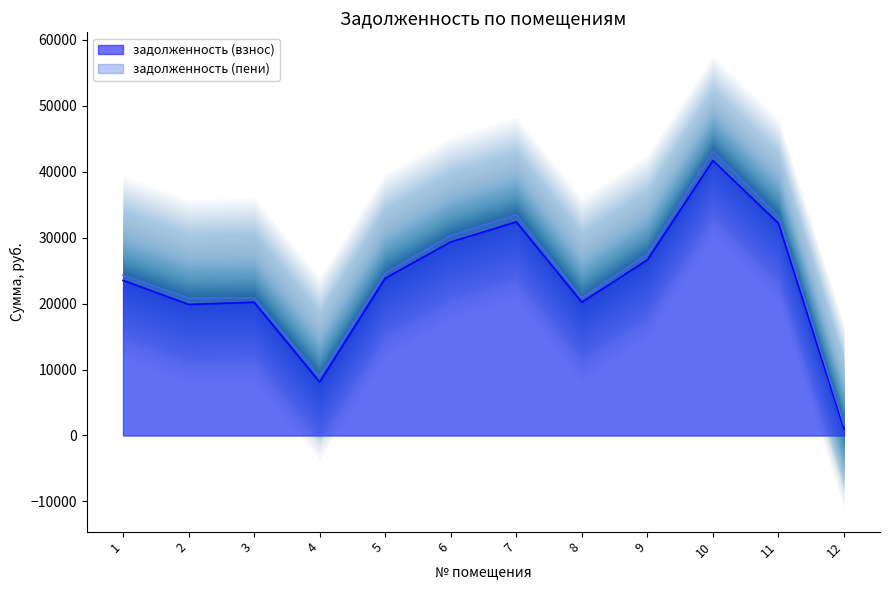

Where does the задолженность (пени) series first go above 24645?

5